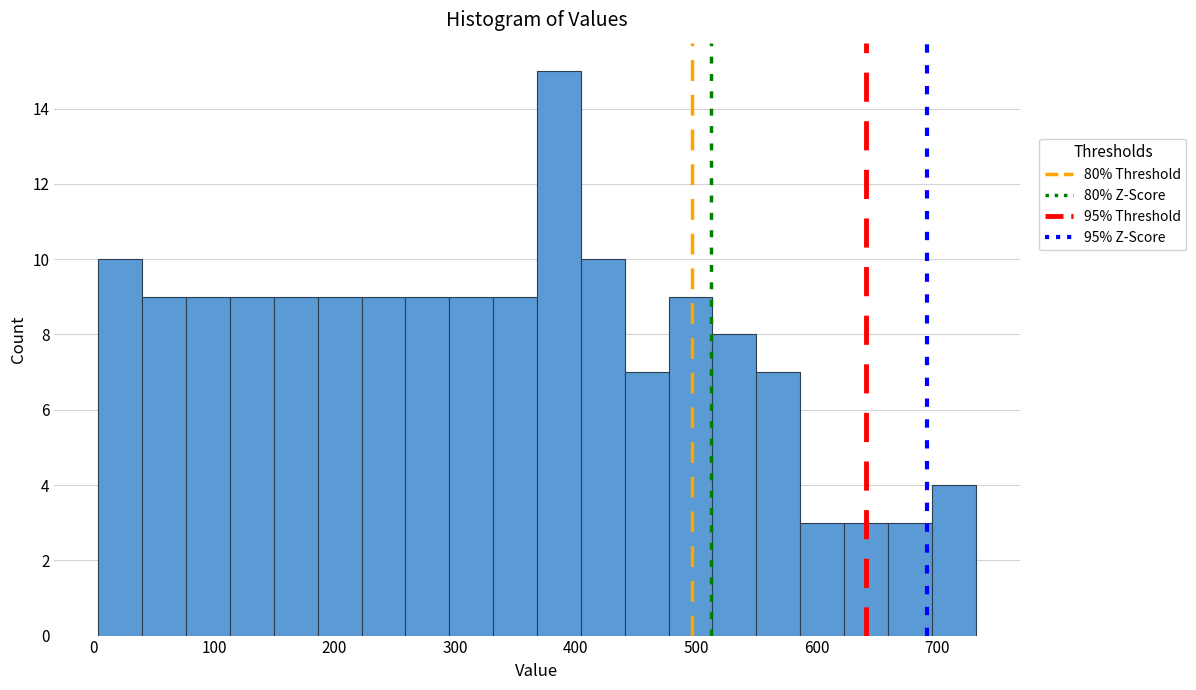

Around what value on the x-axis is the tallest bar? Give the approximate position of its centre, as read against the axis.

390